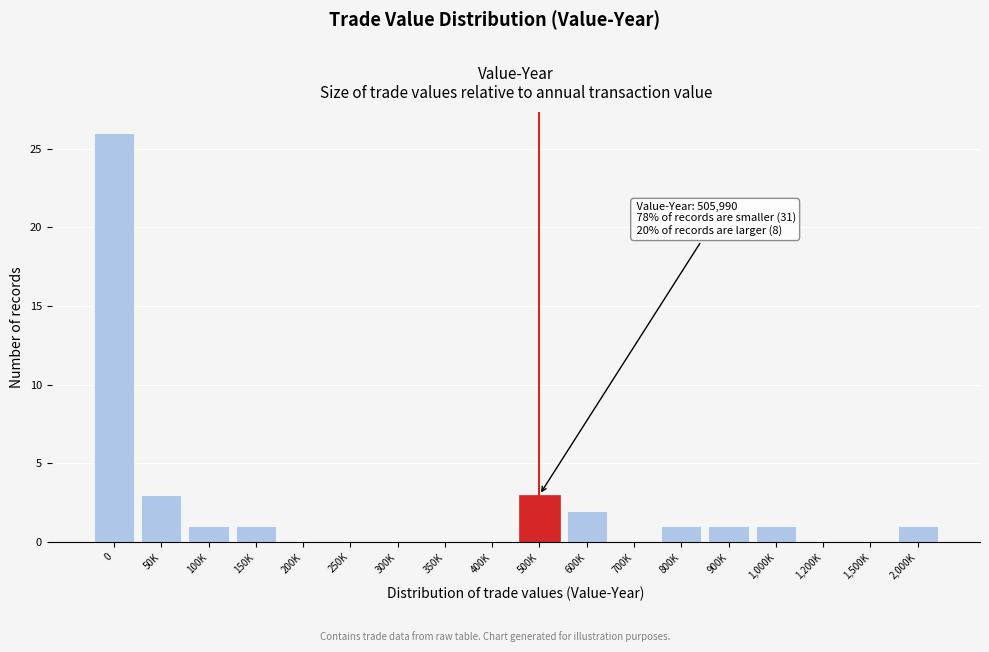

Reading left to right, list all the values displayed in this chart.

0=26	50K=3	100K=1	150K=1	200K=0	250K=0	300K=0	350K=0	400K=0	500K=3	600K=2	700K=0	800K=1	900K=1	1,000K=1	1,200K=0	1,500K=0	2,000K=1